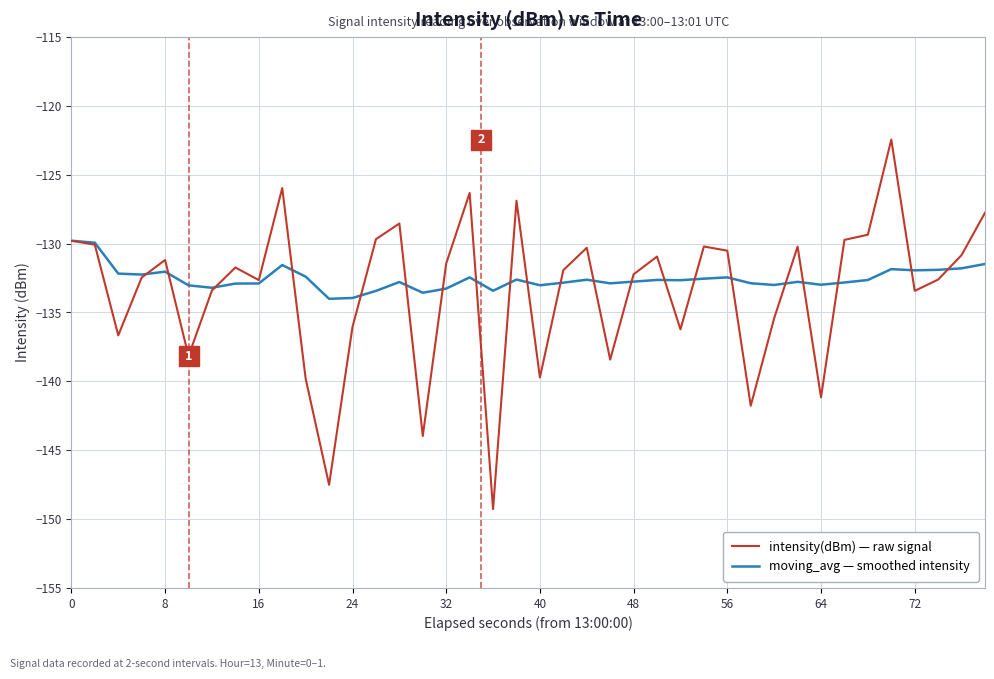

Which series has the widest spread of values?

intensity(dBm) — raw signal